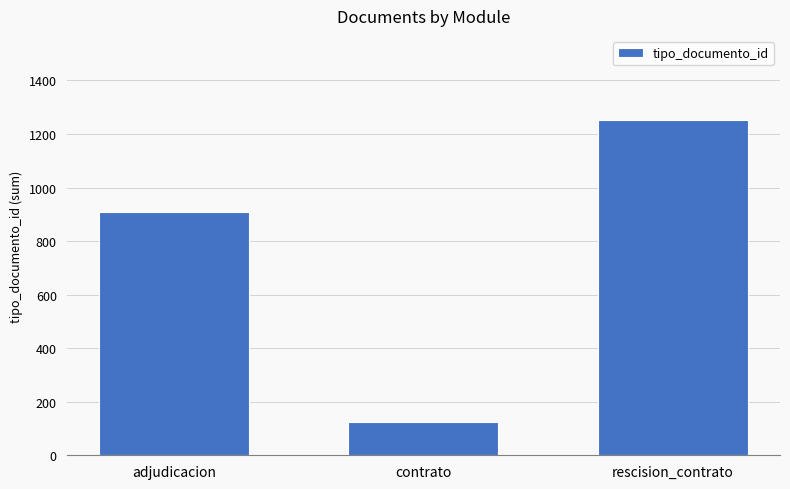

Which label corresponds to the largest value in the chart?

rescision_contrato